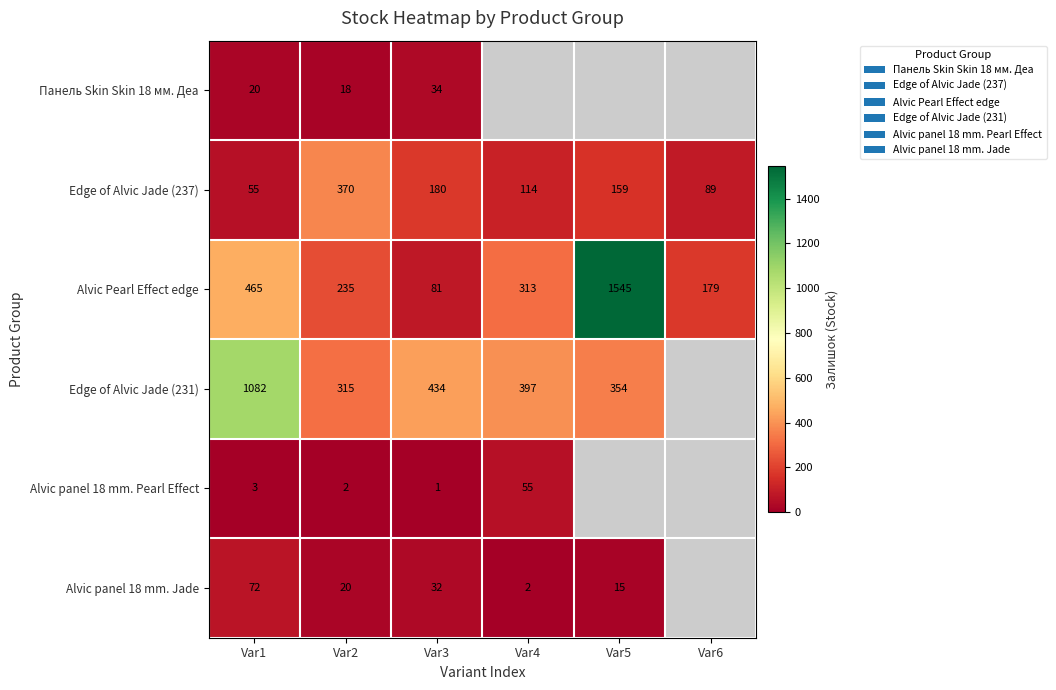

Which label corresponds to the largest value in the chart?

Var5